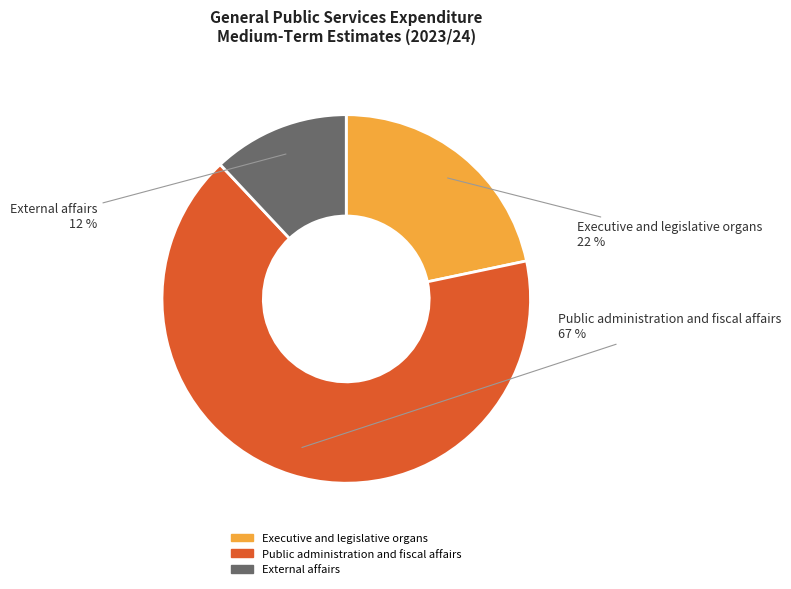

Combined, do Public administration and fiscal affairs and Executive and legislative organs account for over 50%?

Yes